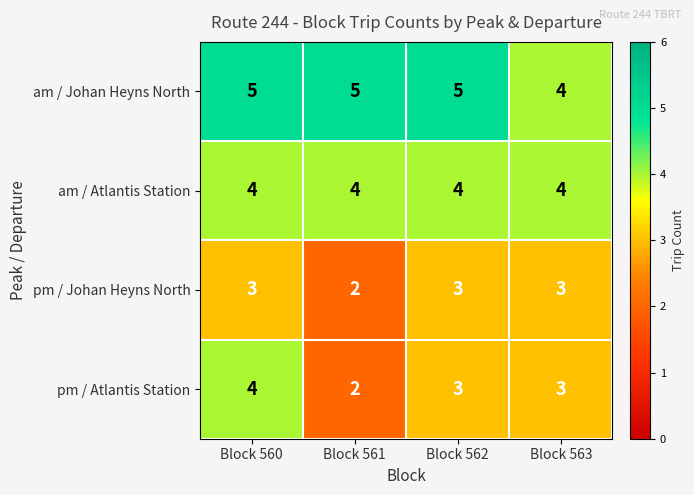

What is the difference between the highest and lowest values at Block 561?

3